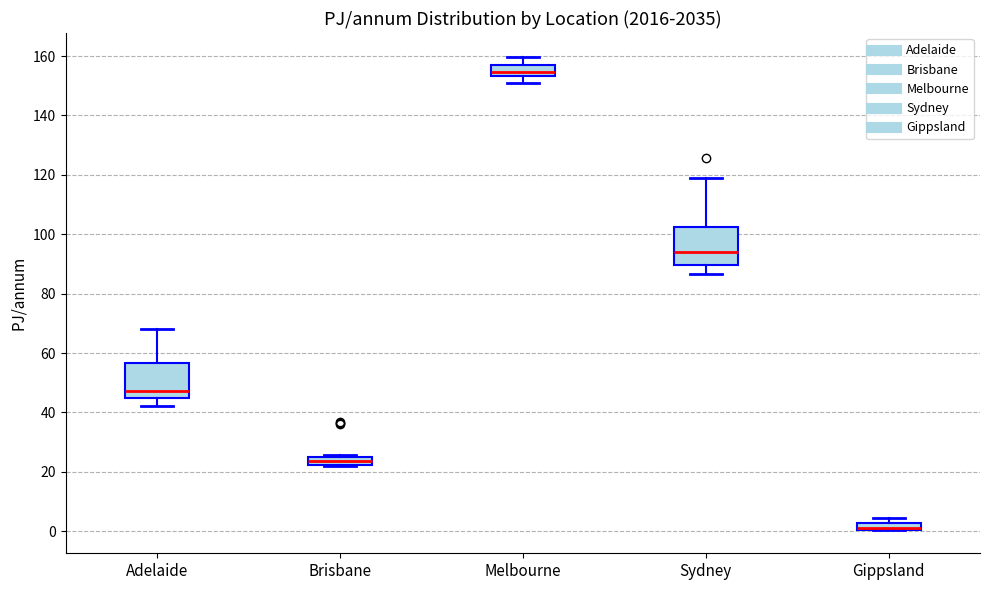

Where does the lower whisker of the box for Melbourne end on the y-axis? The values are not printed on the chart, so give them approximately, as read against the axis.

150